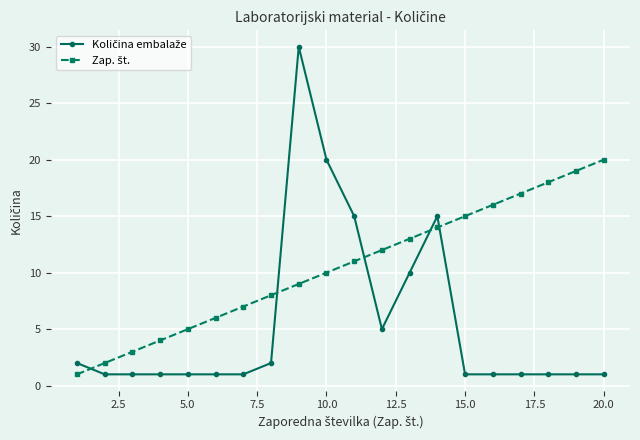

What is the maximum value shown in the chart?

30